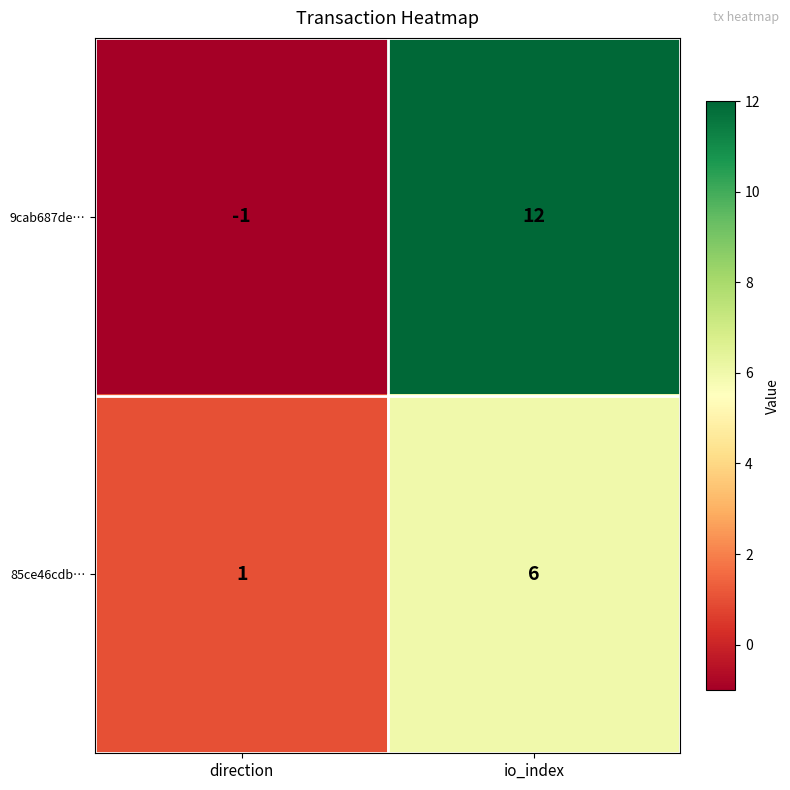

Is it true that 9cab687de… equals -1 at direction?

True